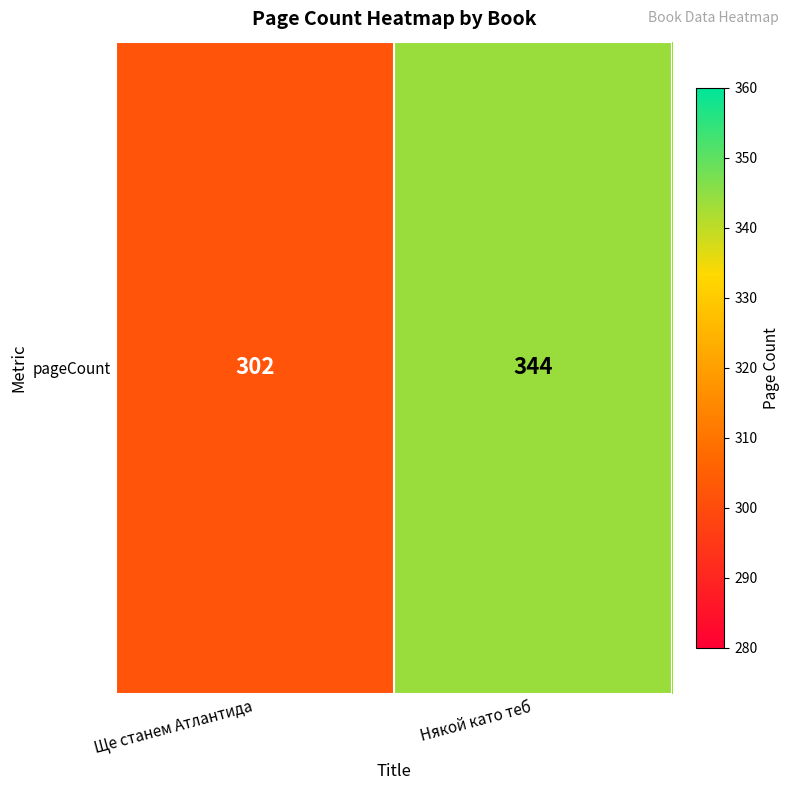

What is the change in value from Ще станем Атлантида to Някой като теб?

+42